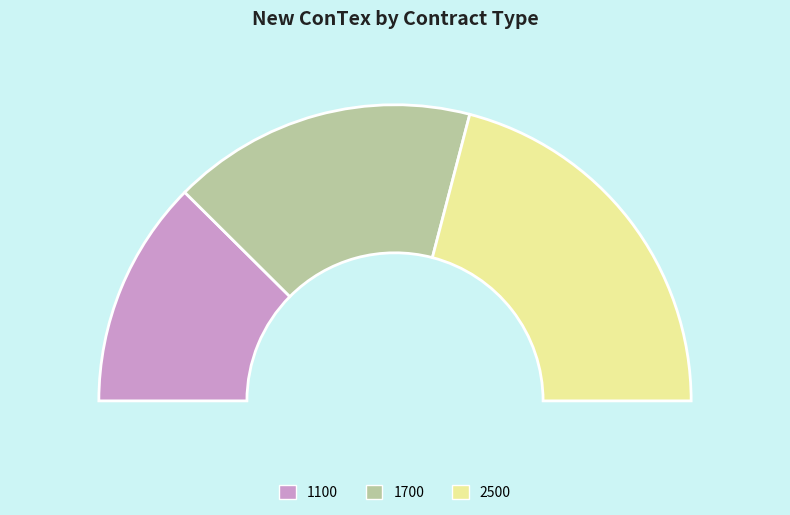

Does any single category account for the majority?

No